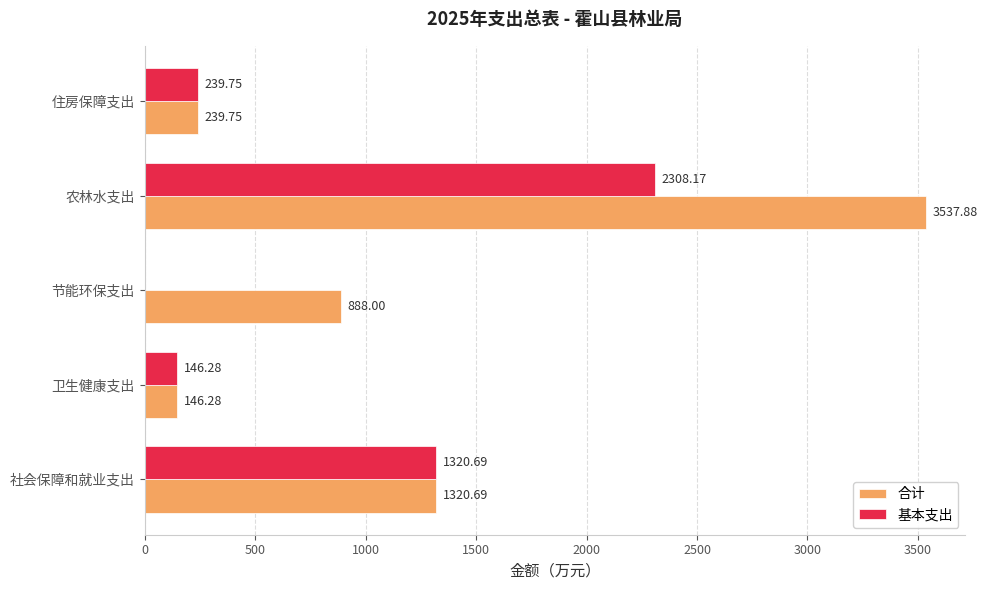

Which label corresponds to the largest value in the chart?

农林水支出